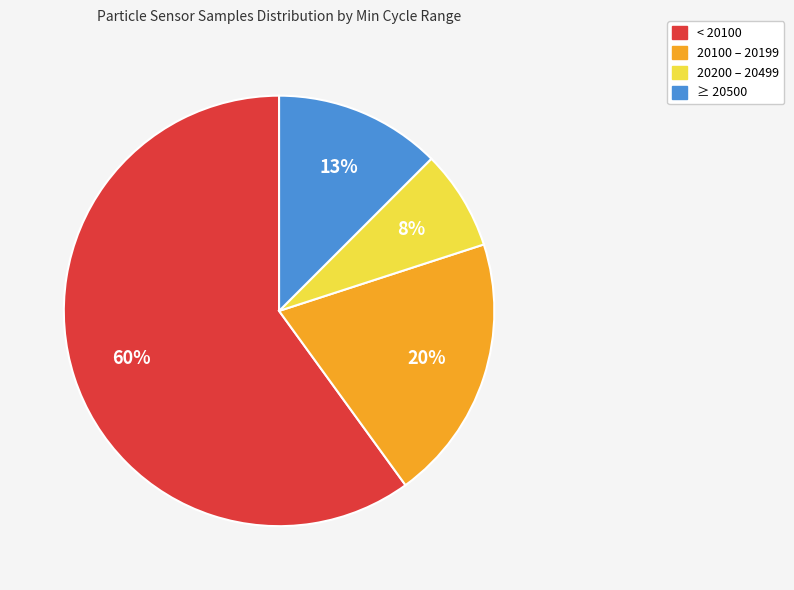

Is there any slice that represents more than half of the pie?

Yes